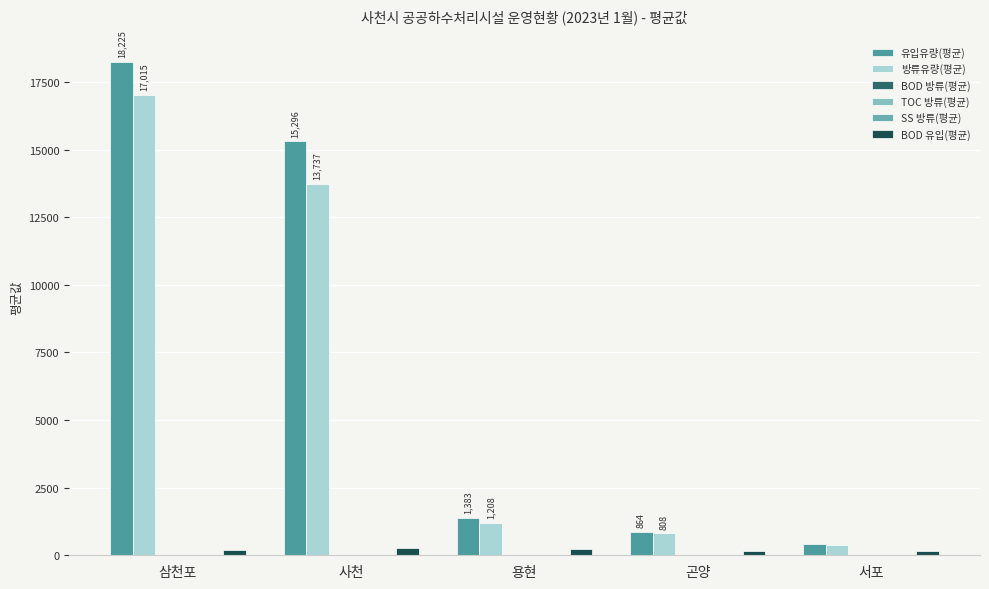

Are the bars horizontal?

No